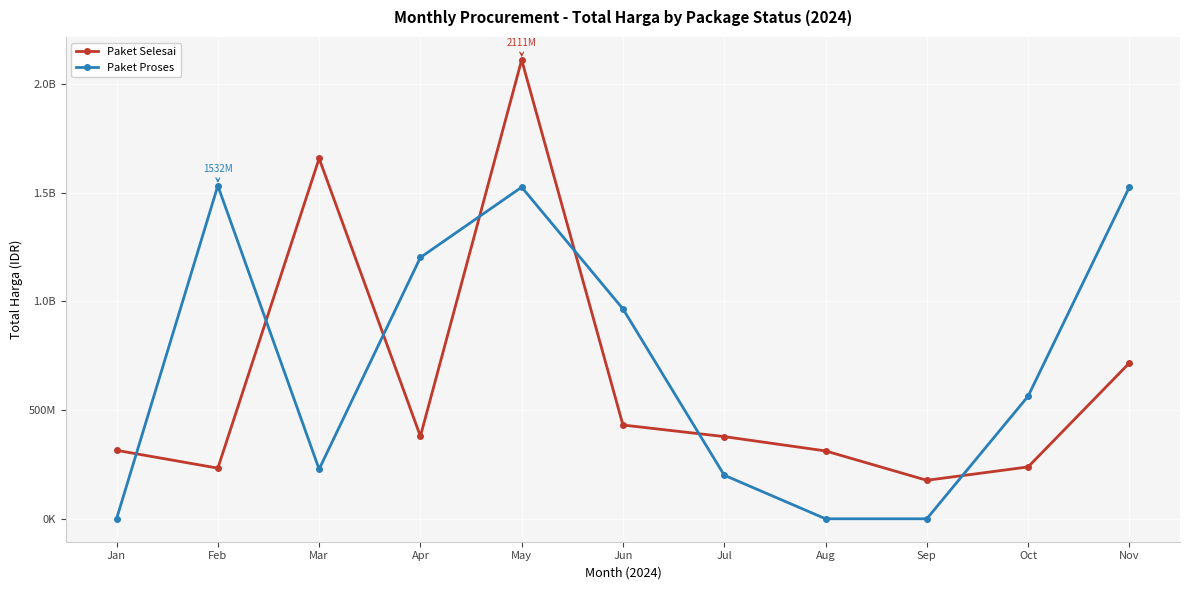

What is the lowest value of the Paket Selesai series?

176975000